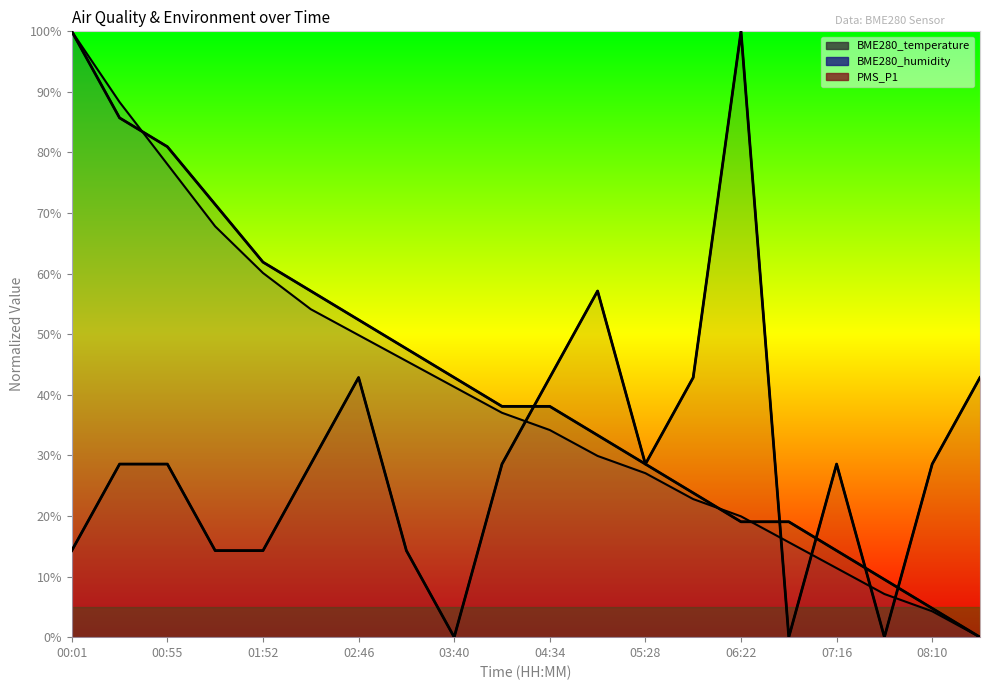

True or false: BME280_temperature (trend) has a value of 16.5 at 13.

False